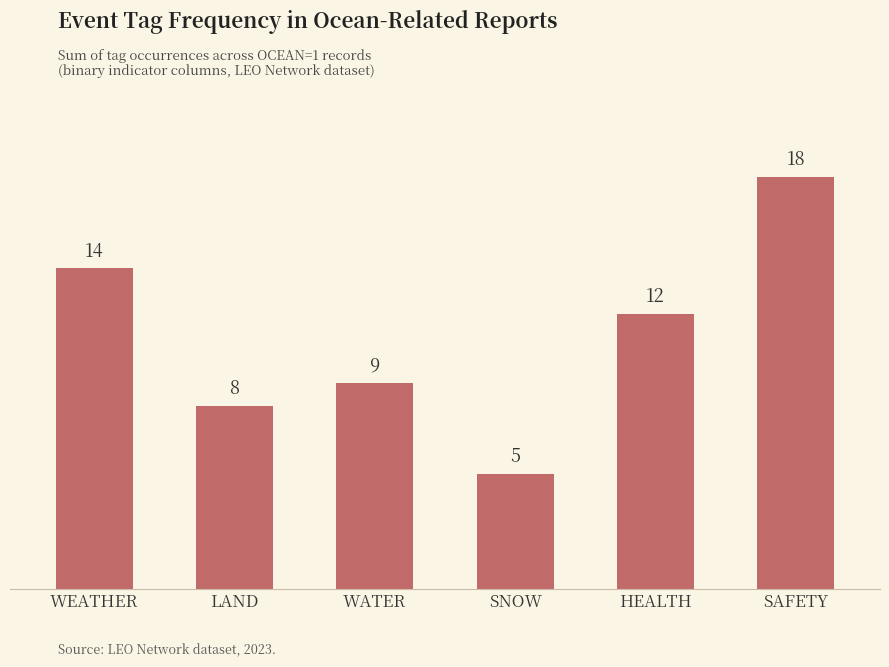

List the labels in order of value, smallest first.

SNOW, LAND, WATER, HEALTH, WEATHER, SAFETY